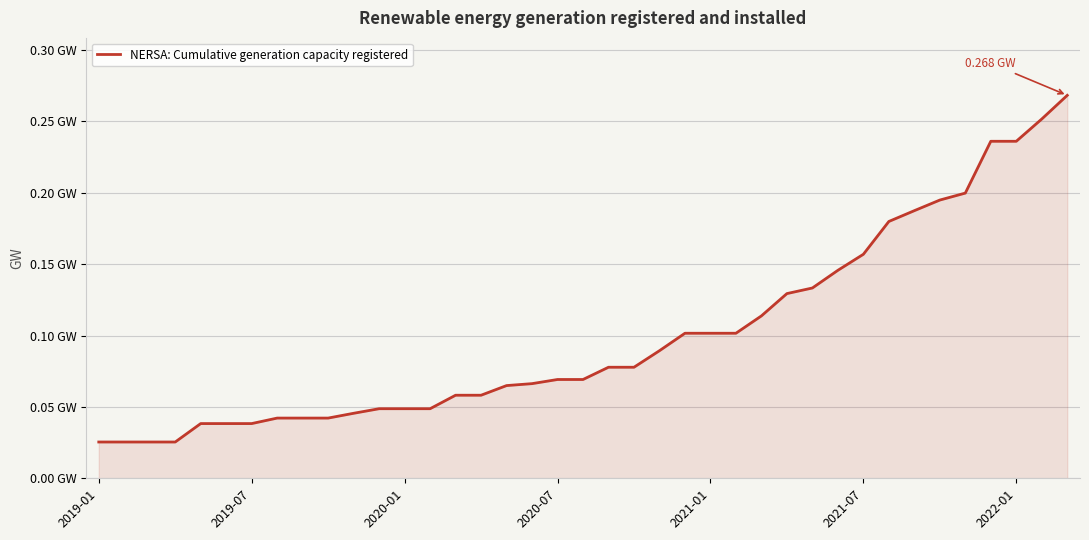

What is the greatest value displayed?

0.3